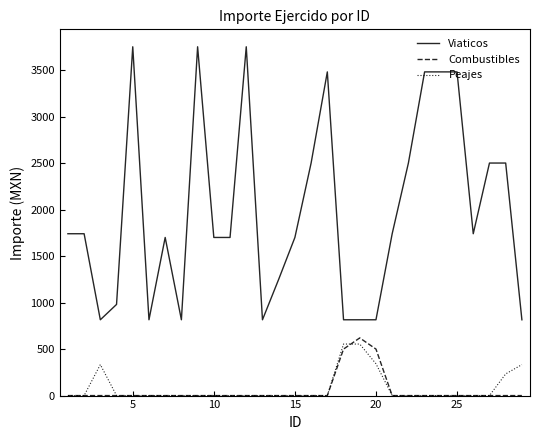

At how many categories does at least one series exceed 346?

29